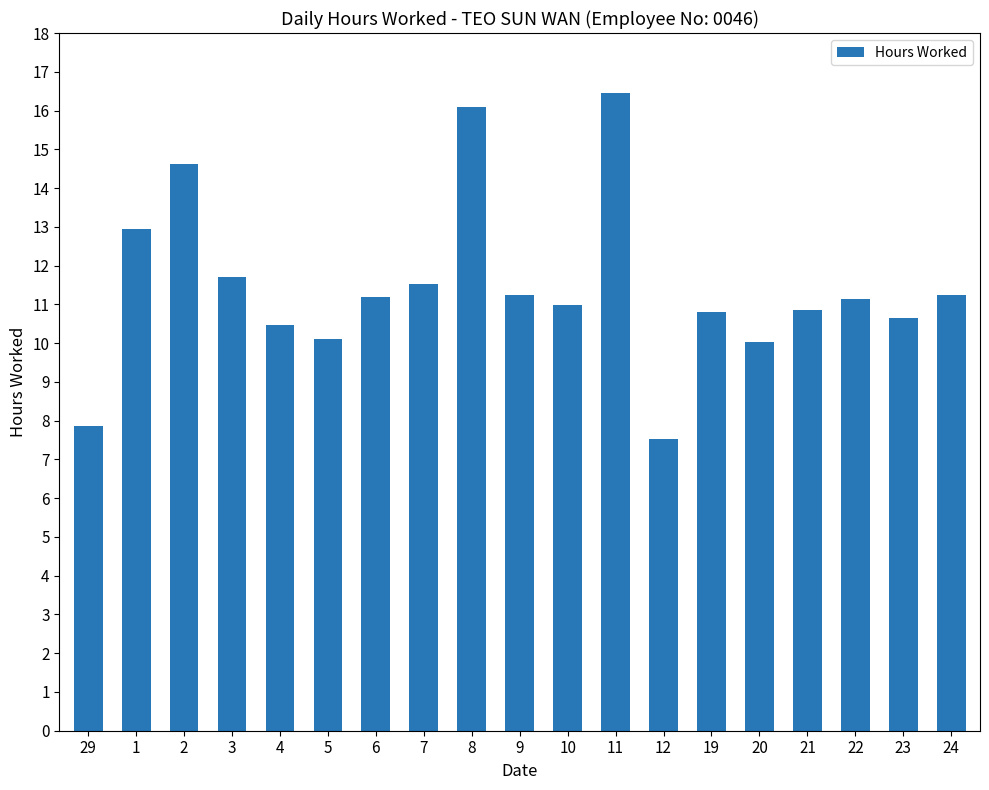

What is the change in value from 2 to 22?

-3.5